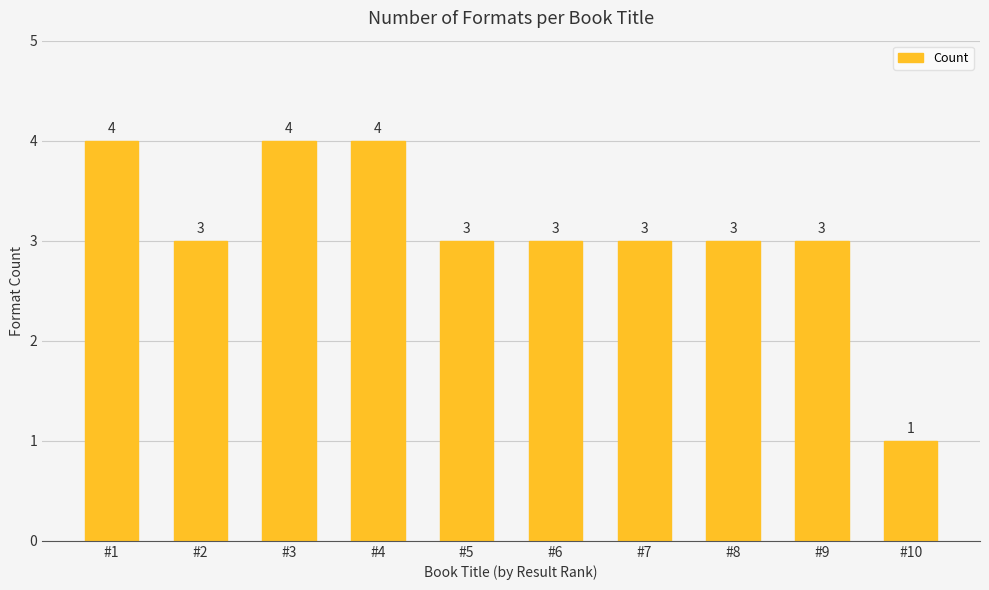

What is the maximum value shown in the chart?

4